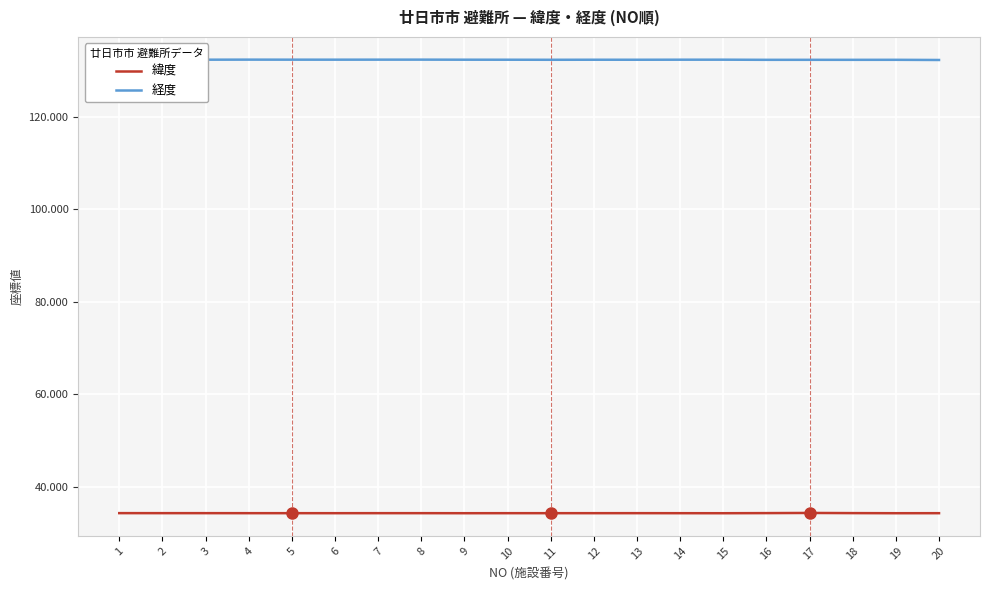

At 17, list the series in order from smallest to largest.

緯度, 経度